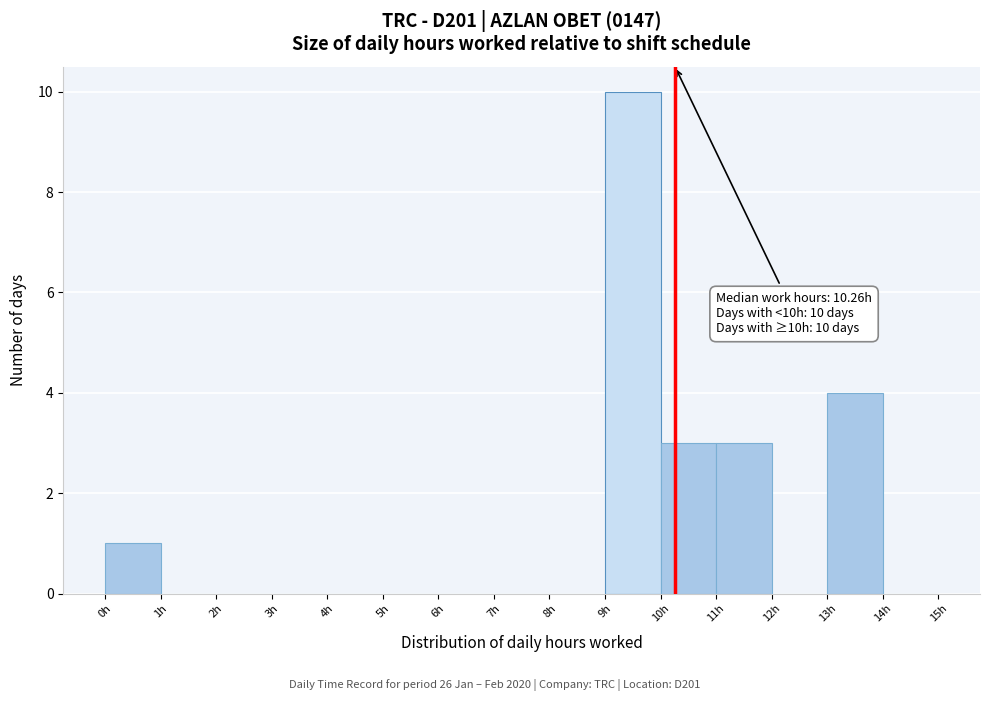

Over which range of the x-axis is the bar tallest?

9 to 10